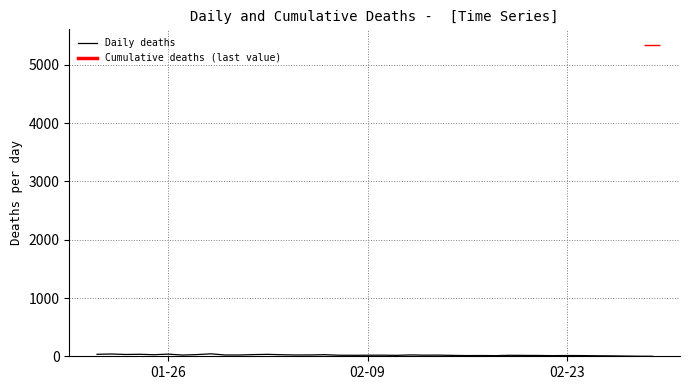

True or false: the data shows 14 at 9.

False